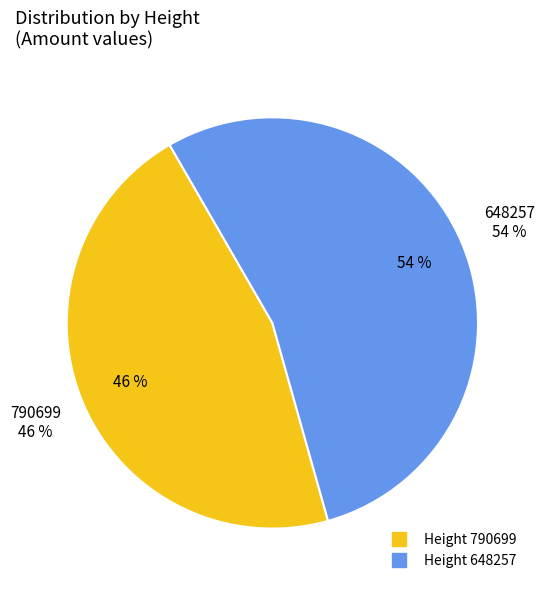

What percentage is the 648257 slice, to the nearest percent?

54%